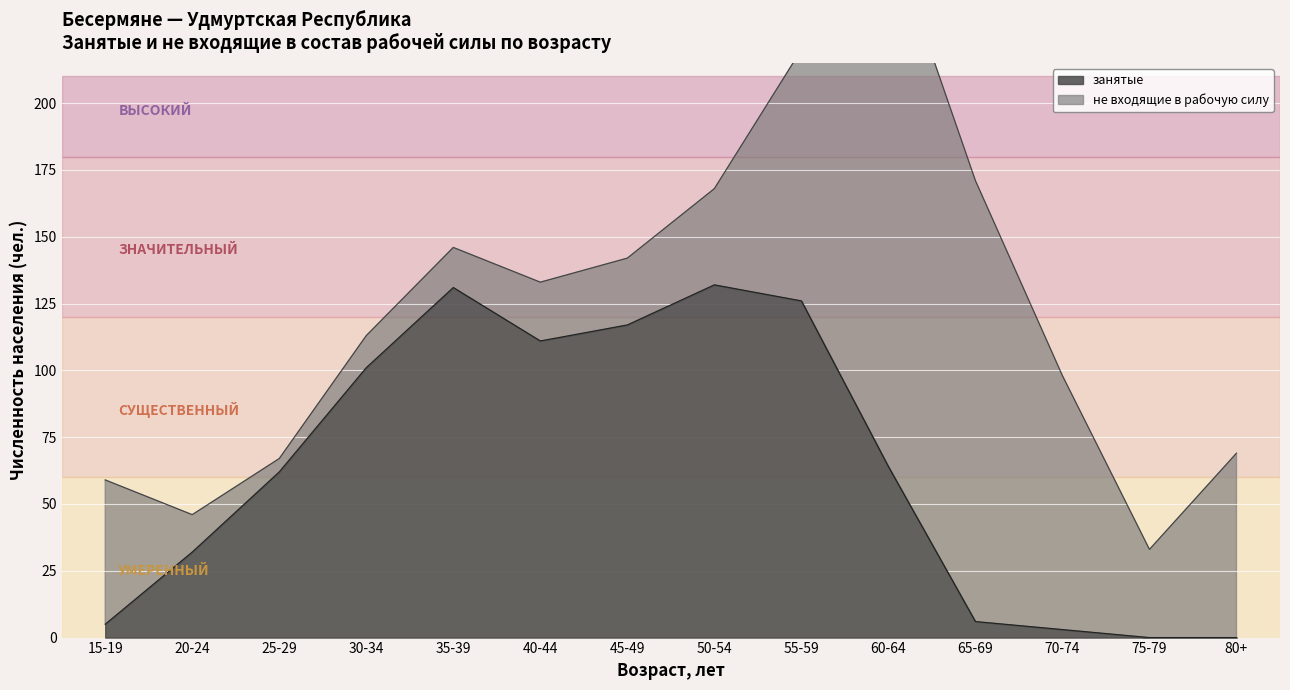

What is the average value?

64